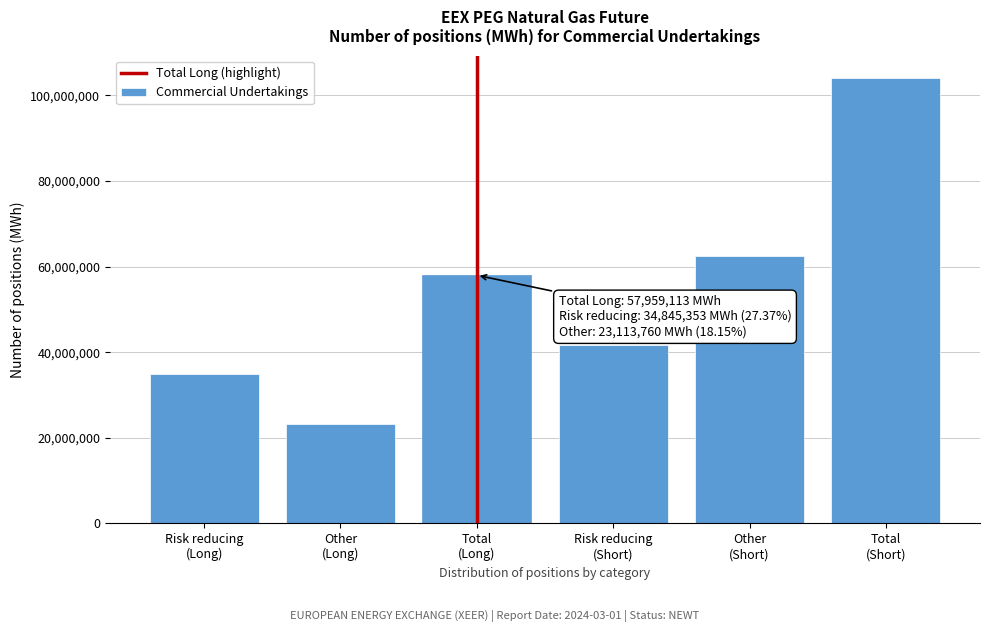

Reading left to right, transcribe all the data shown in this chart.

34845353	23113760	57959113	41644173	62421696	104065869